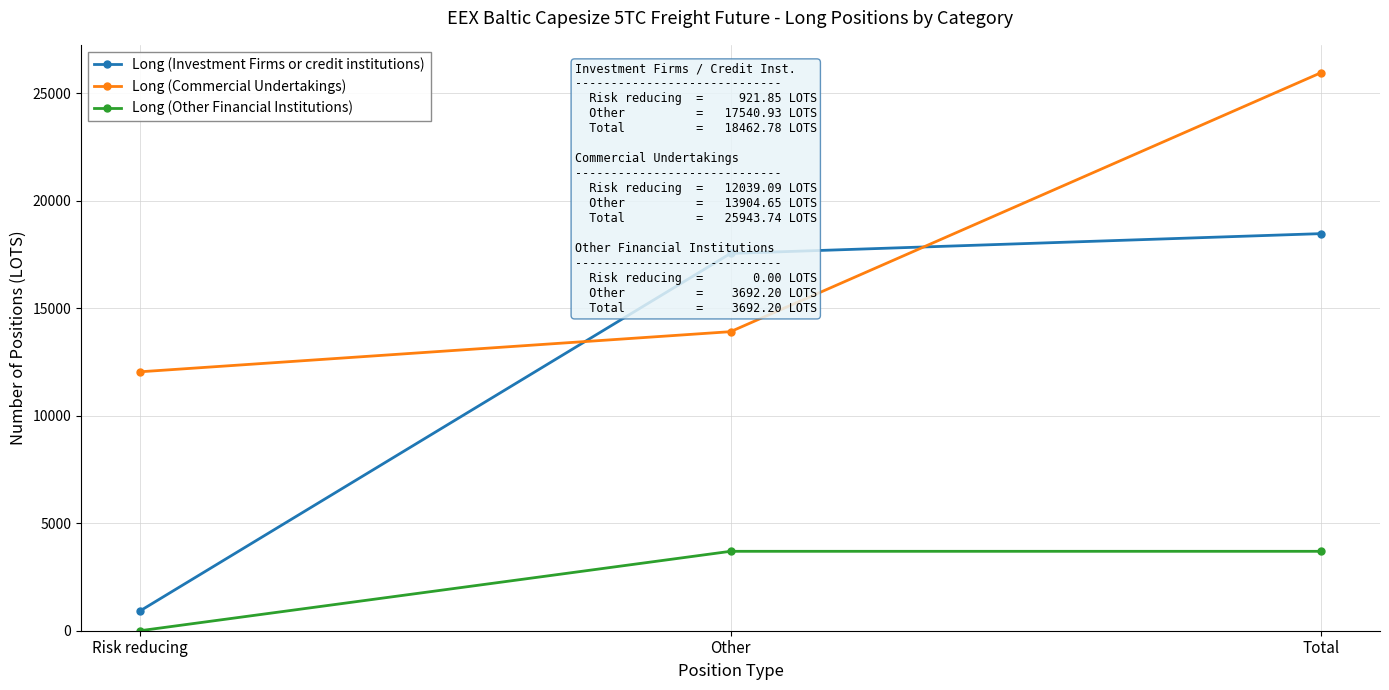

What is the difference between the maximum and minimum values in the Long (Other Financial Institutions) series?

3692.2